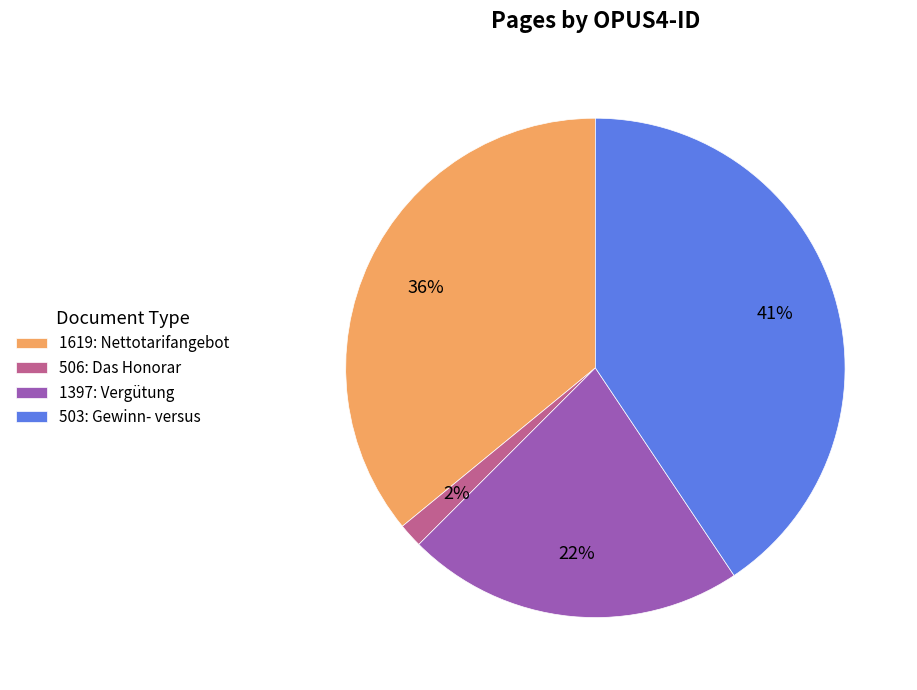

To the nearest percent, what percentage of the pie is 506?

2%